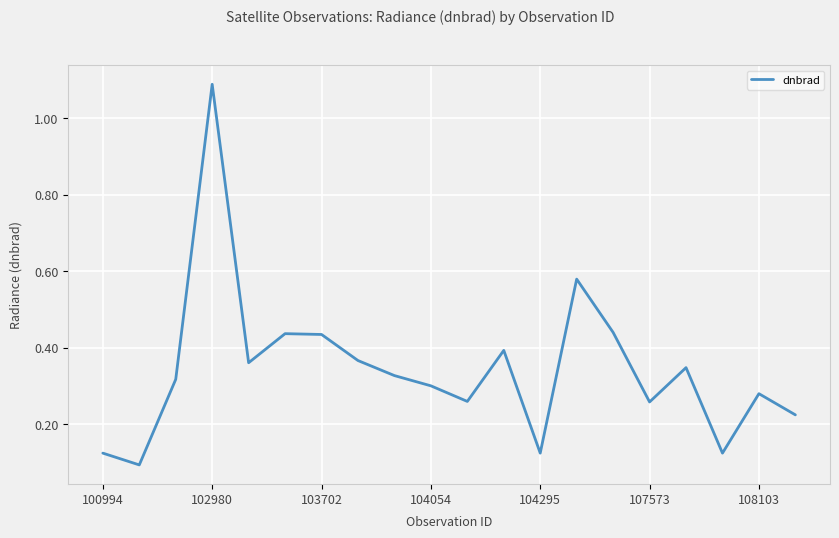

What is the difference between the maximum and minimum values?

1.0